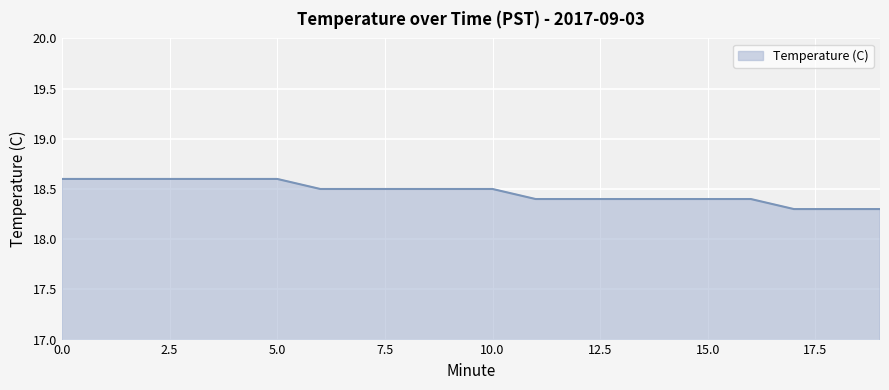

What is the greatest value displayed?

18.6